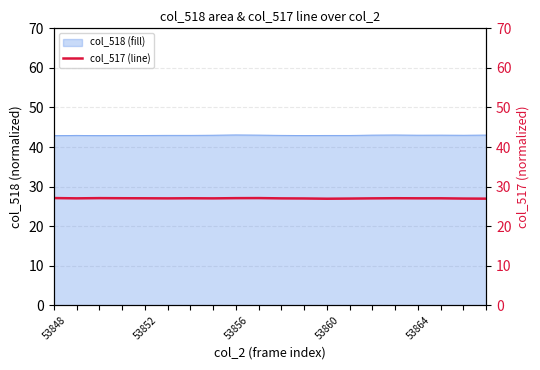

How many interior local peaks (higher than both neighbors) does the data have?

4